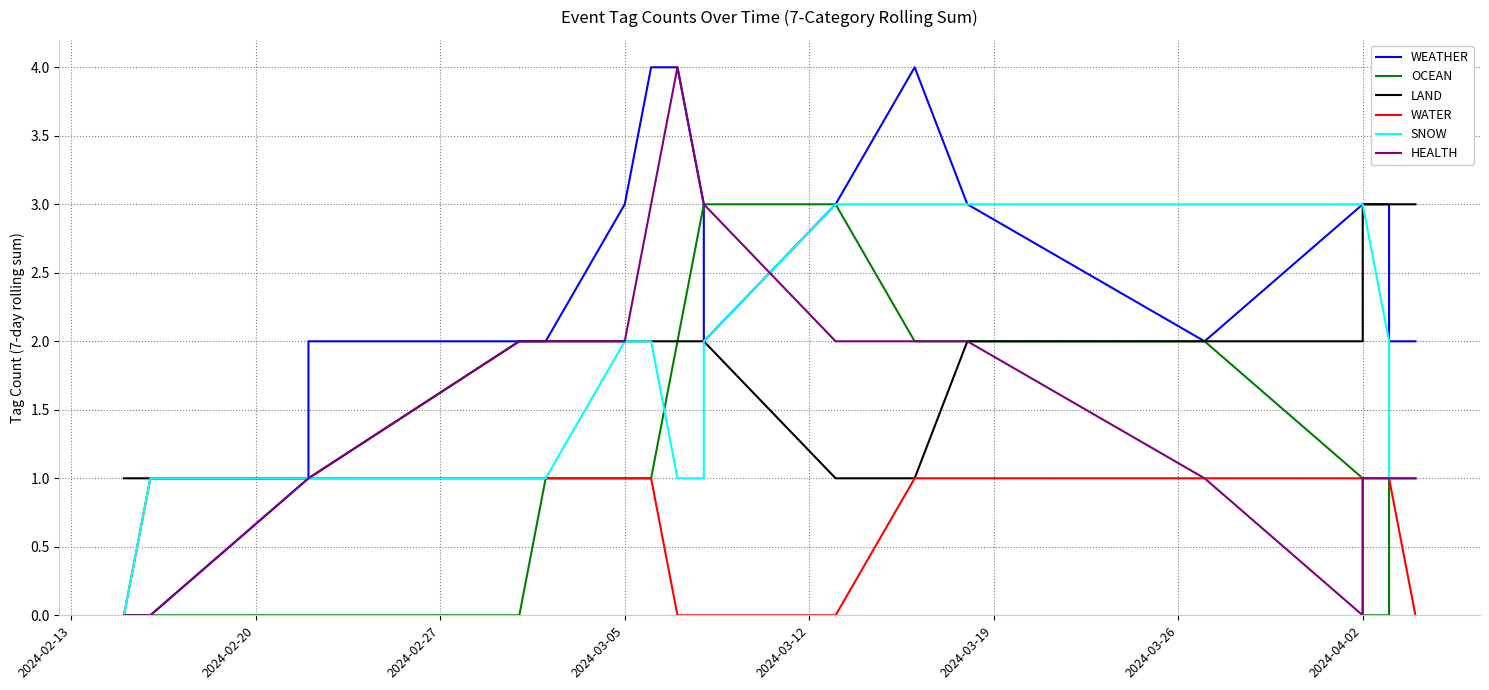

How many lines are shown in the chart?

6